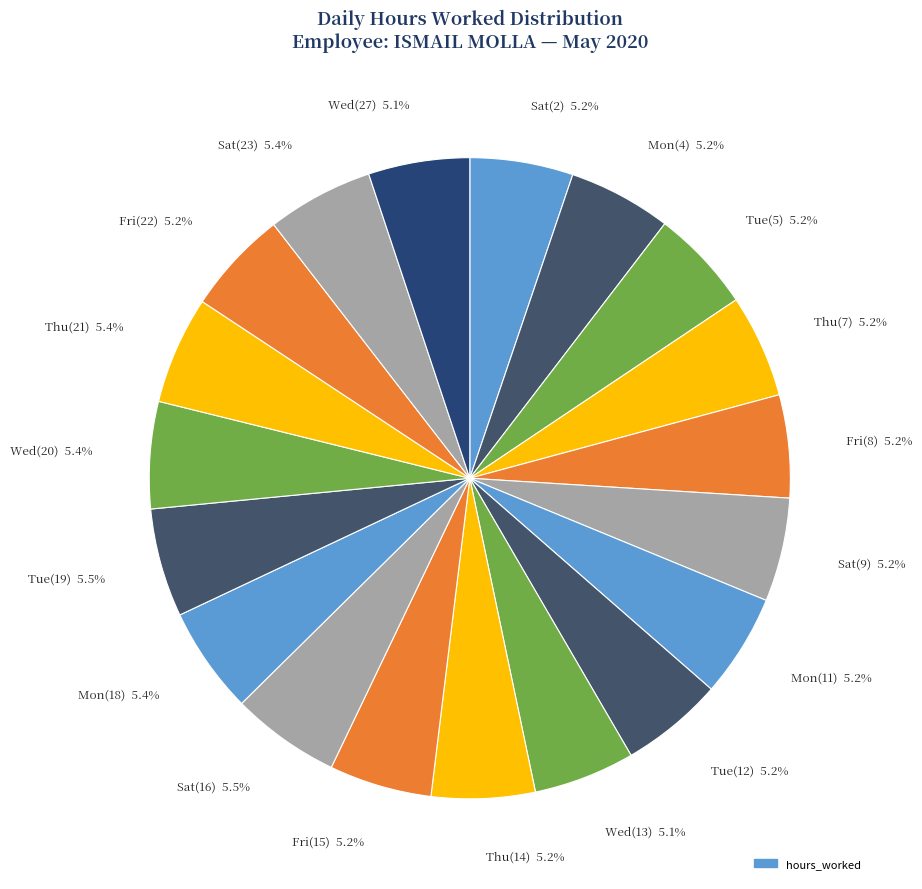

What is the ratio of the value at Wed(27) 5.1% to the value at Sat(16) 5.5%?

0.9